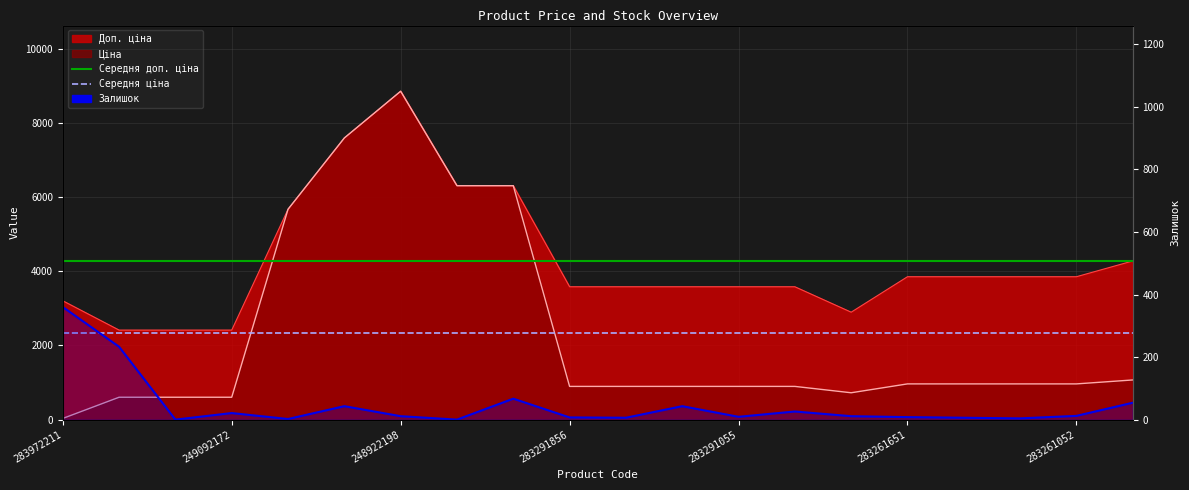

Is the value of Доп. ціна at 283261052 greater than the value of Ціна at 249092172?

Yes